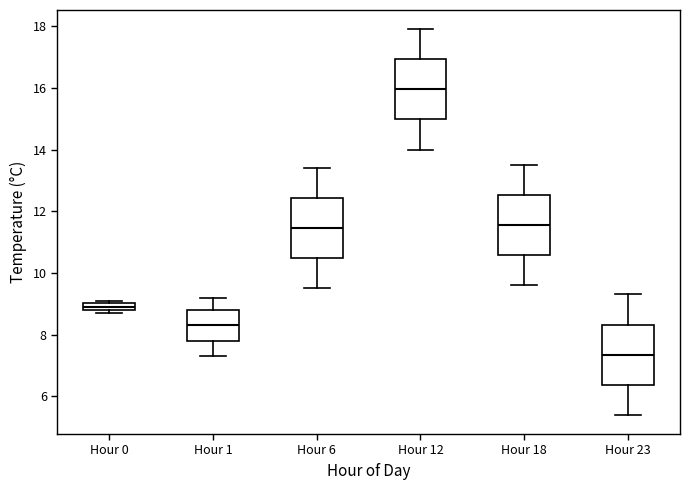

Which box's median line is the lowest?

Hour 23